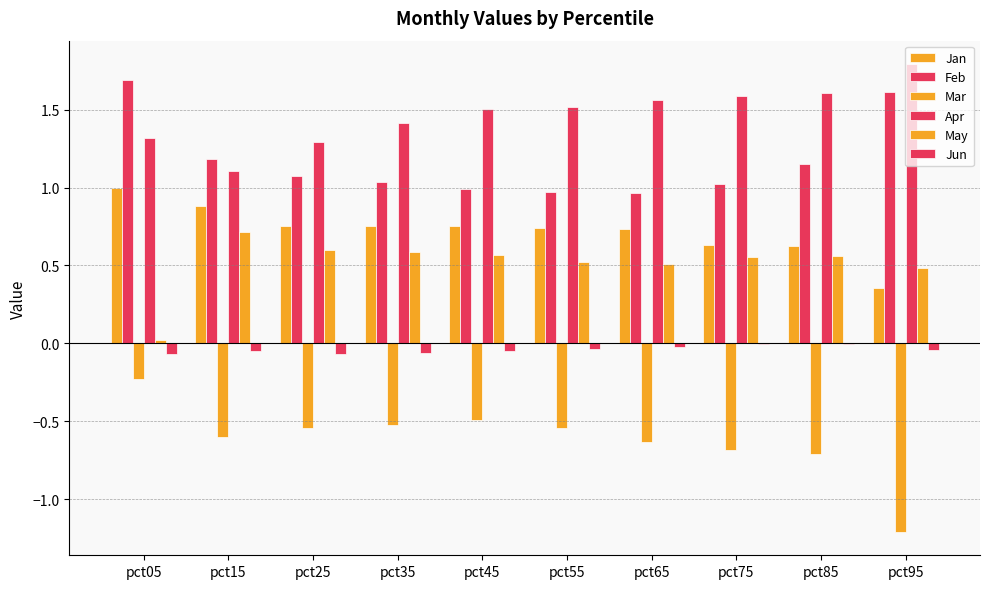

What is the difference between the Mar values at pct55 and pct05?

0.3